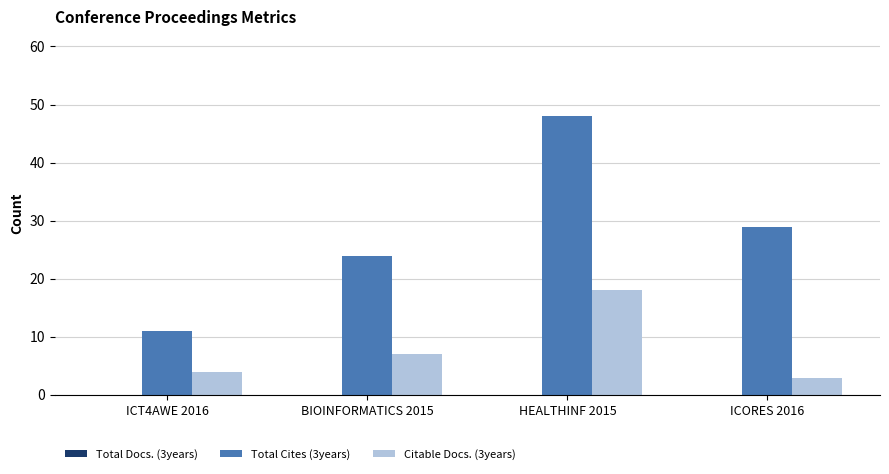

List the series in order of their overall mean, lowest first.

Citable Docs. (3years), Total Cites (3years)